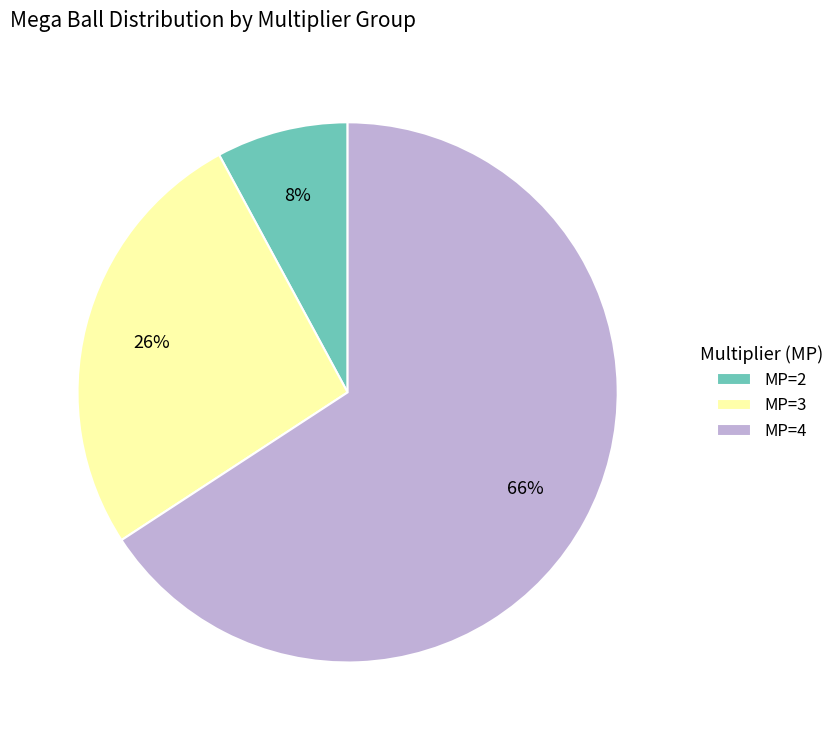

Rank the categories by value from lowest to highest.

MP=2, MP=3, MP=4